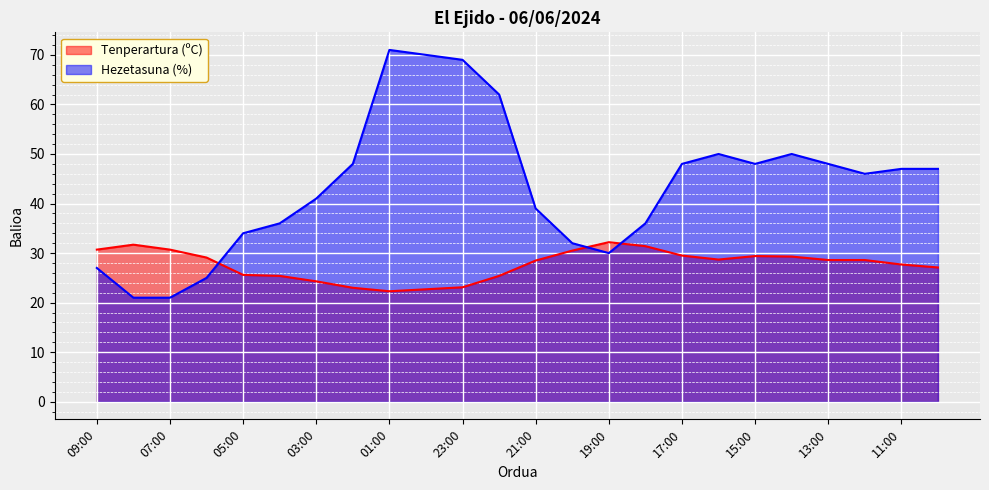

What is the lowest value of the Tenperartura (ºC) series?

22.3